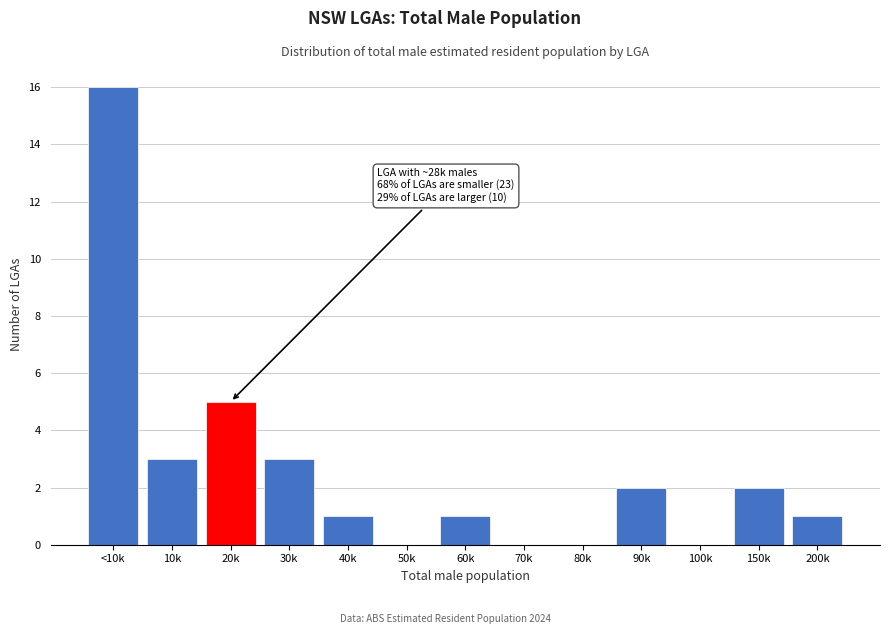

Reading left to right, transcribe all the data shown in this chart.

<10k=16	10k=3	20k=5	30k=3	40k=1	50k=0	60k=1	70k=0	80k=0	90k=2	100k=0	150k=2	200k=1